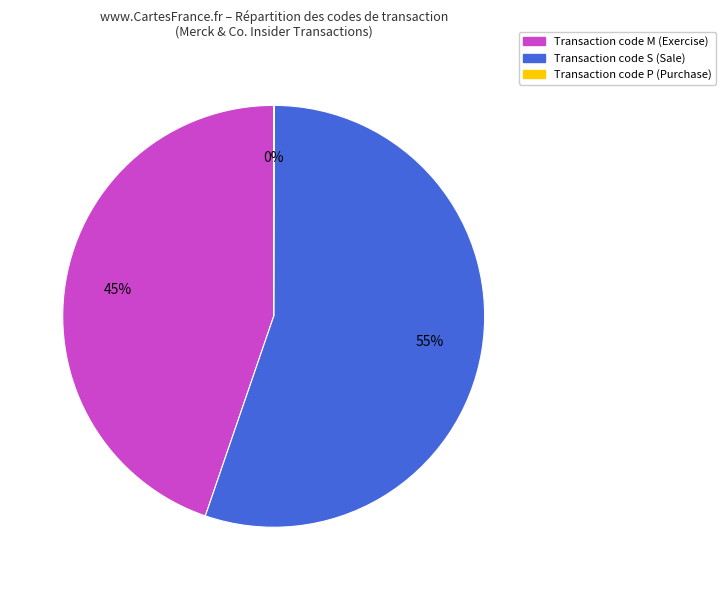

What is the largest slice in the pie chart?

Transaction code S (Sale)